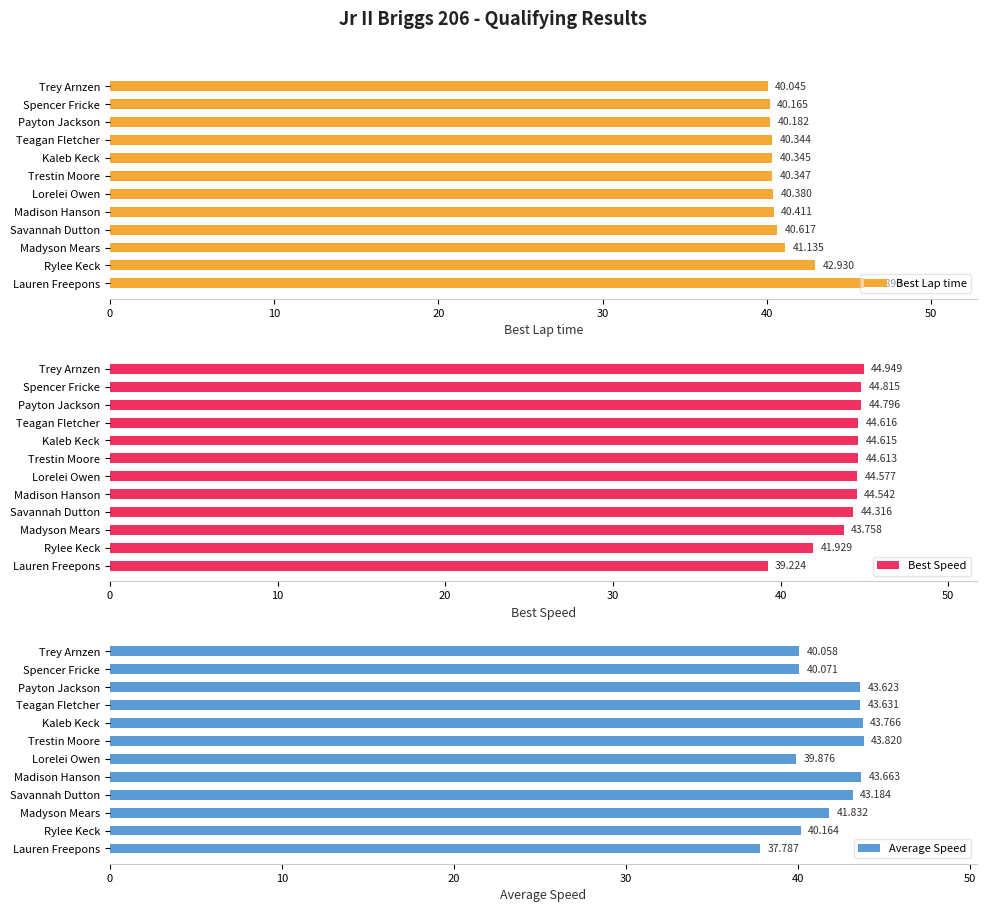

Is it true that Average Speed equals 40.1 at Trey Arnzen?

True